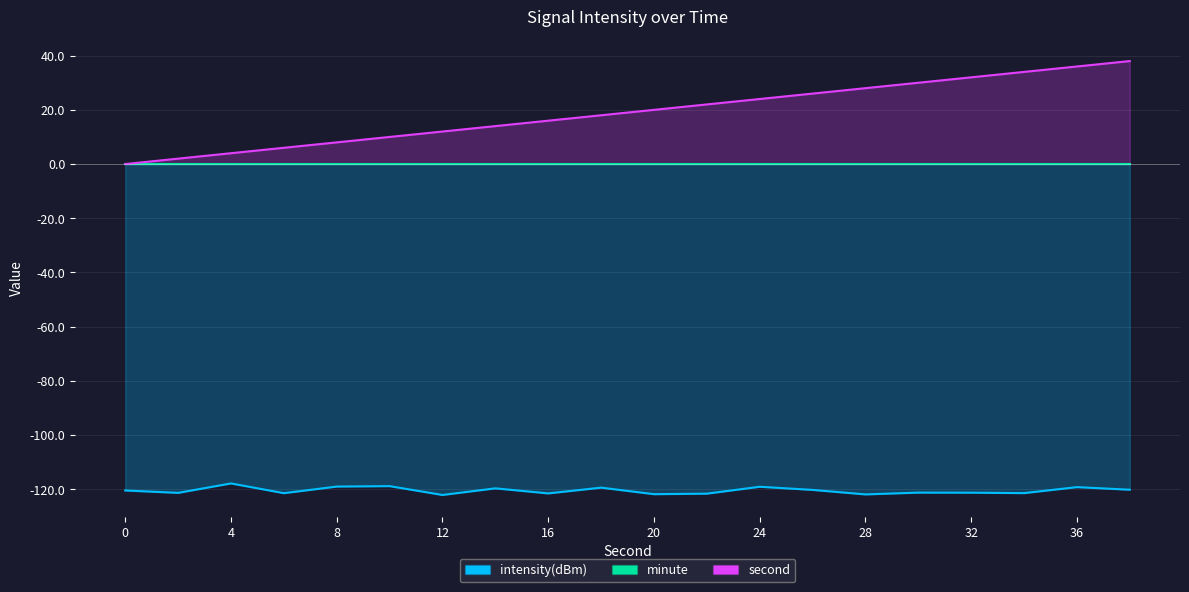

How many positive values does the second series have?

19